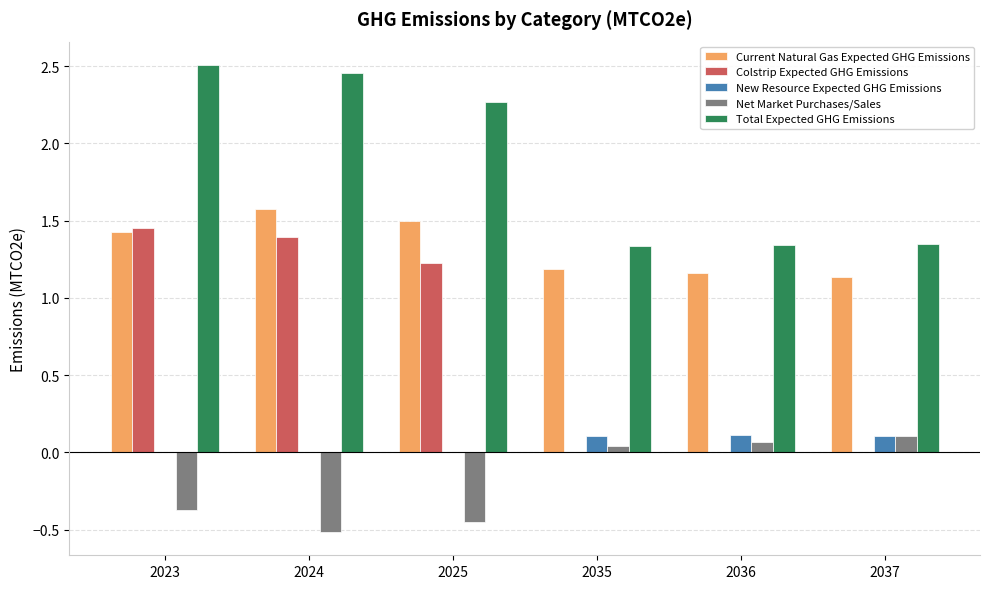

How many groups of bars are there?

6